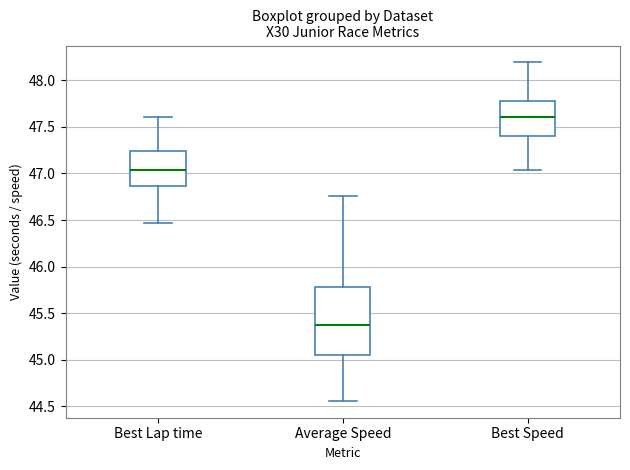

Reading left to right, read every box against the y-axis: the position of its median line, the range the box covers, and the ends of its whiskers. The values are not printed on the chart, so give them approximately, as read against the axis.

Best Lap time: median 47.05, box 46.85 to 47.25, whiskers 46.45 to 47.60
Average Speed: median 45.35, box 45.05 to 45.80, whiskers 44.55 to 46.75
Best Speed: median 47.60, box 47.40 to 47.80, whiskers 47.05 to 48.20